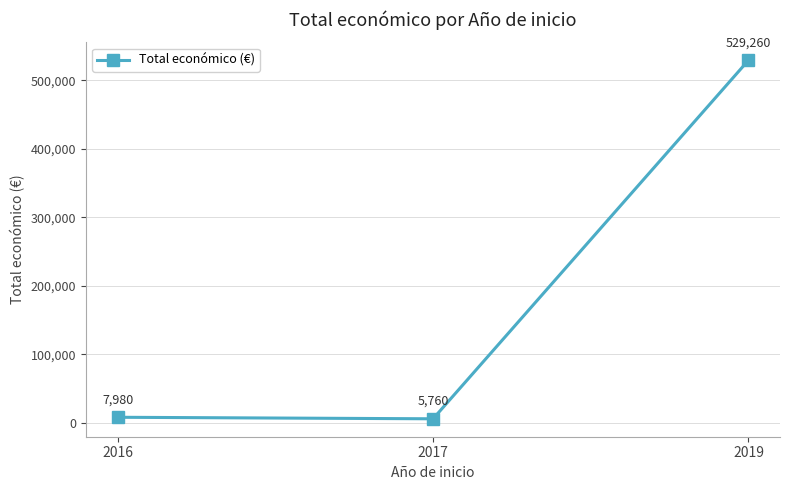

At which category does the chart reach its minimum across all series?

2017